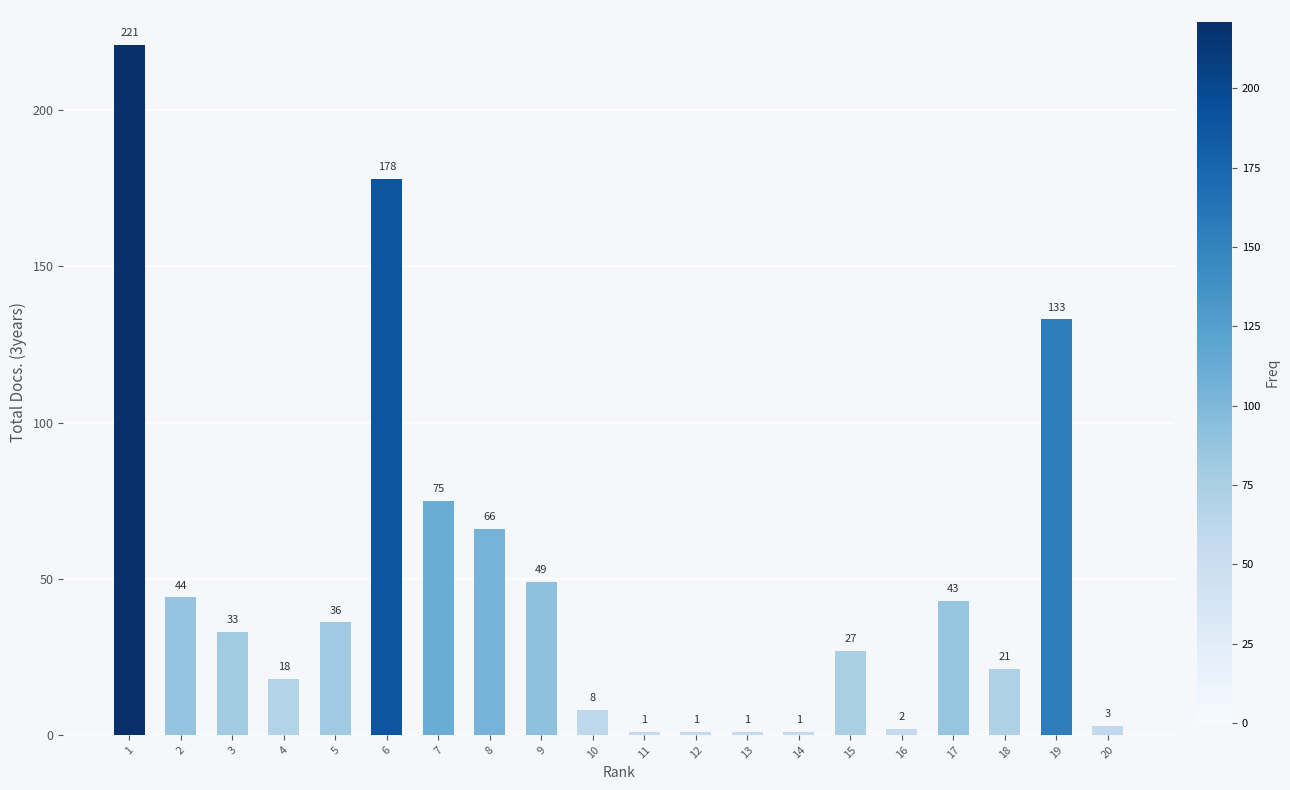

What is the difference between the second highest and minimum values?

177